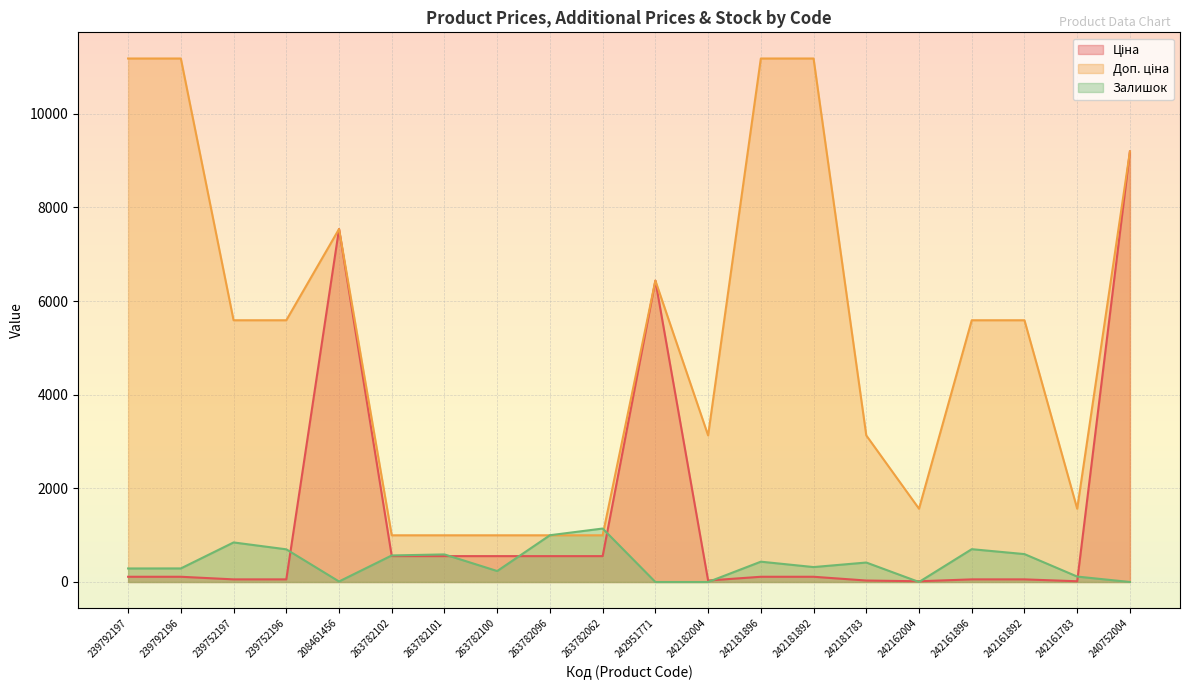

Rank the series by their average value, from highest to lowest.

Доп. ціна, Ціна, Залишок